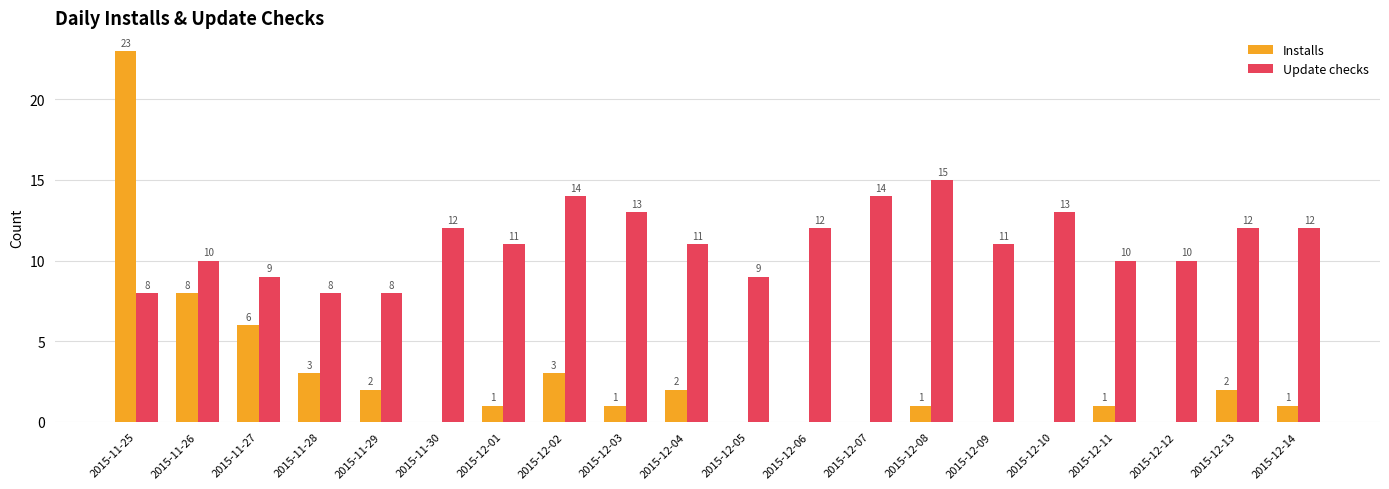

Is it true that Update checks equals 13 at 2015-12-10?

True